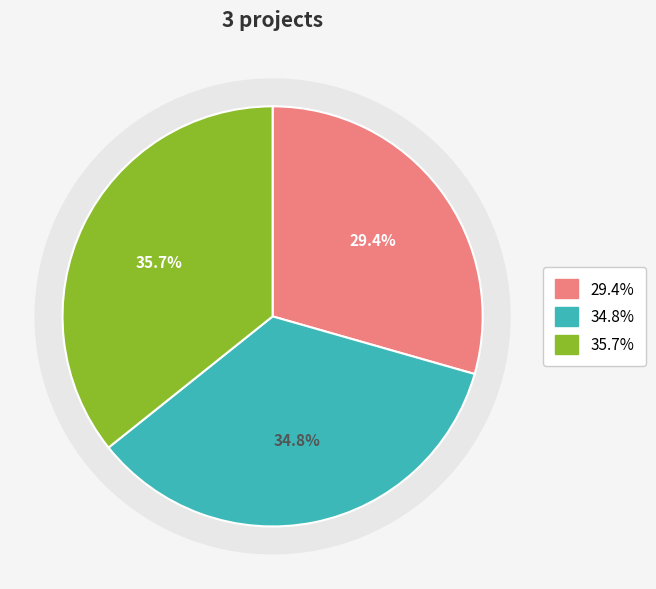

To the nearest percent, what portion does CLIMALACT Operational Group represent?

35%